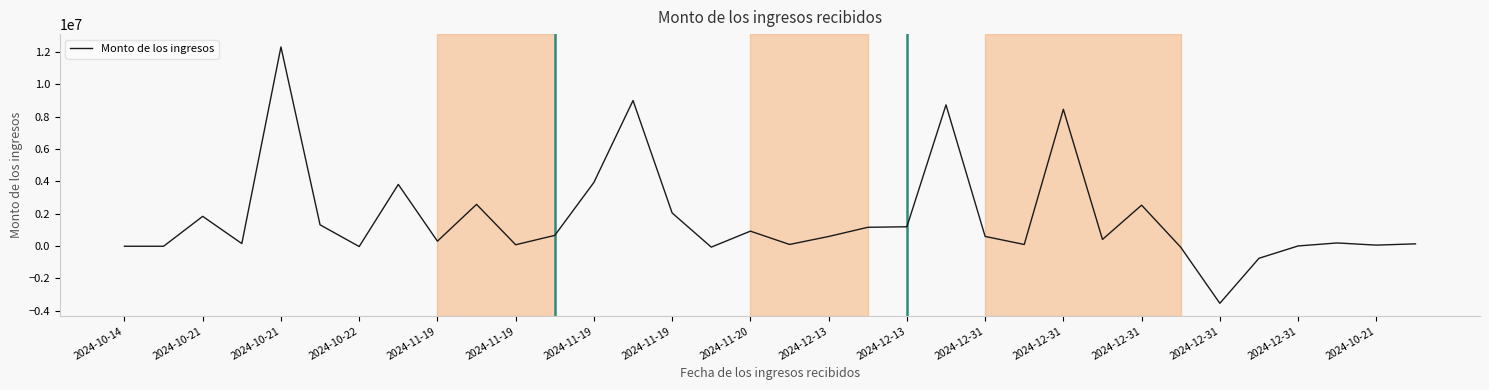

What is the minimum value shown in the chart?

-3550000.0